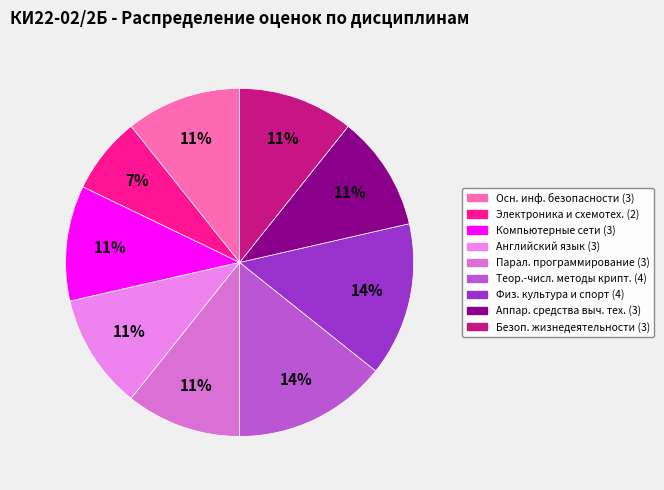

Is there a majority slice in this chart?

No